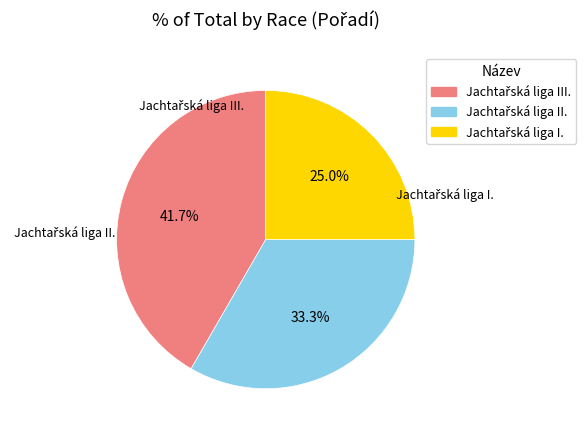

Is there a majority slice in this chart?

No